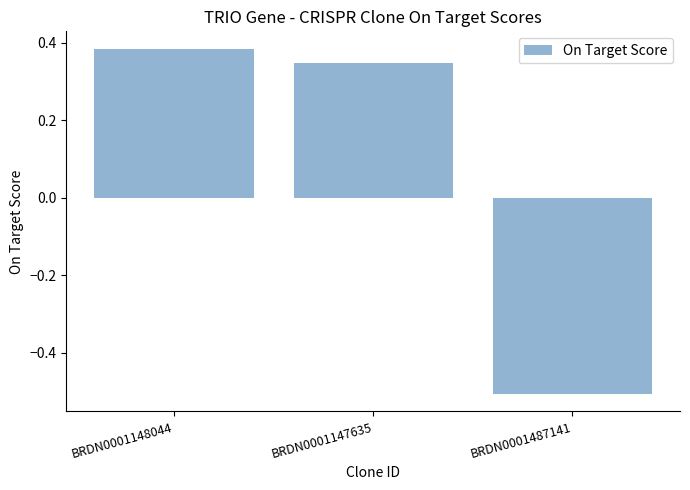

Which category has the lowest value across all series?

BRDN0001487141